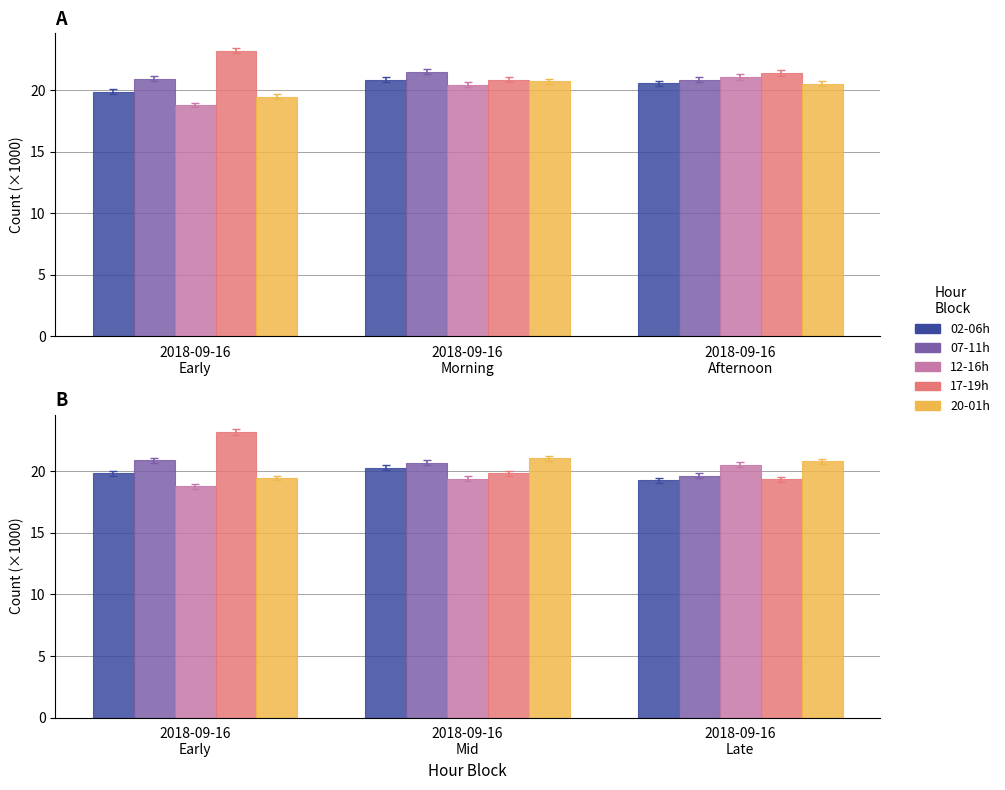

Which category has the lowest value across all series?

2018-09-16
Early